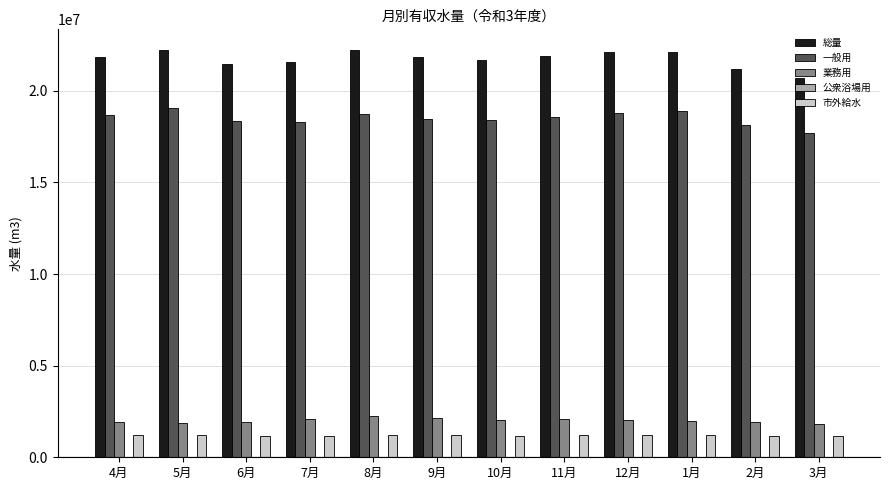

Which series has the widest spread of values?

総量